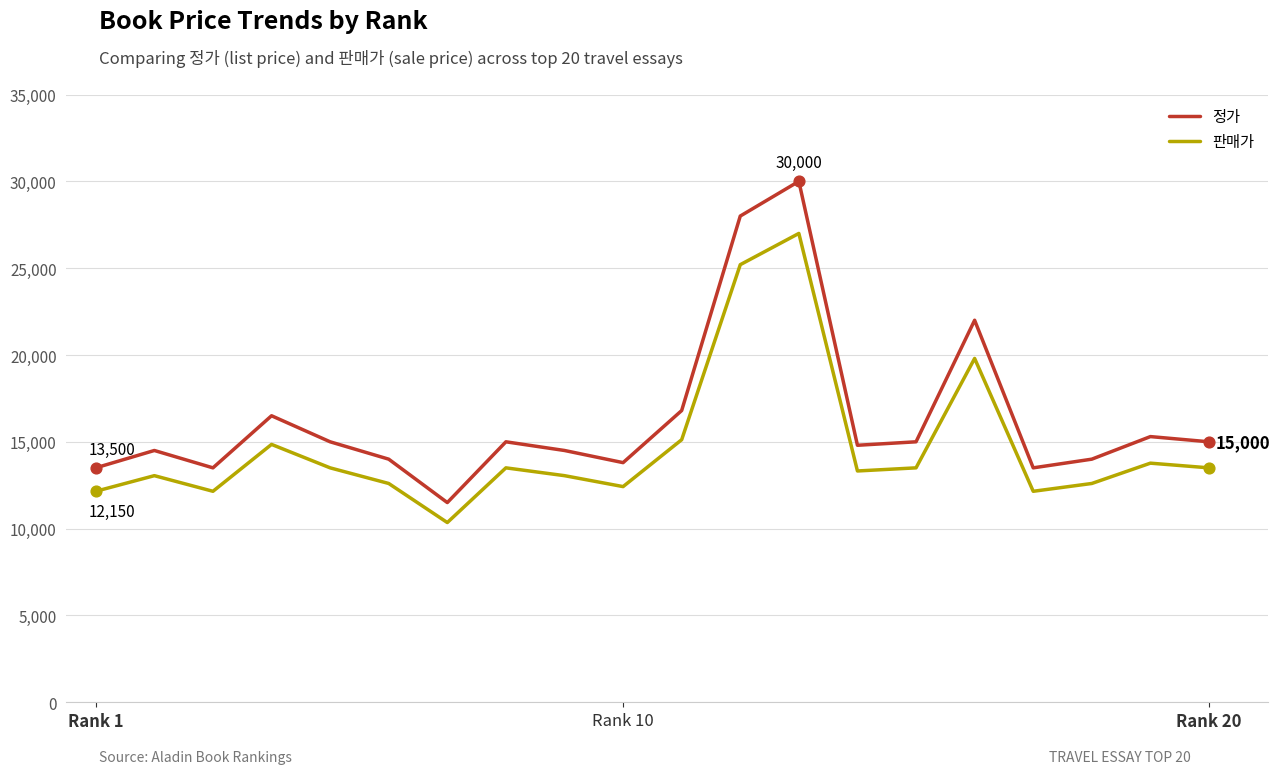

Which series has the largest total across all categories?

정가